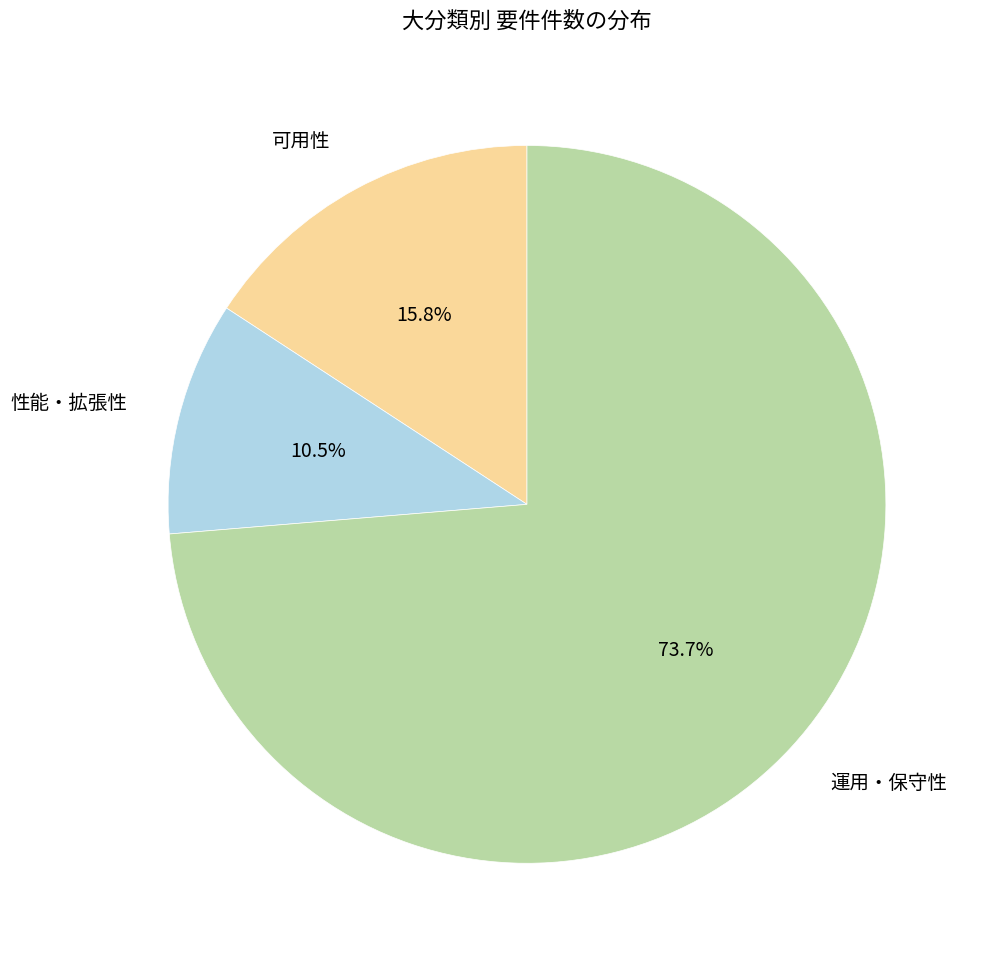

To the nearest percent, what is the difference between the 運用・保守性 and 性能・拡張性 slice percentages?

63%